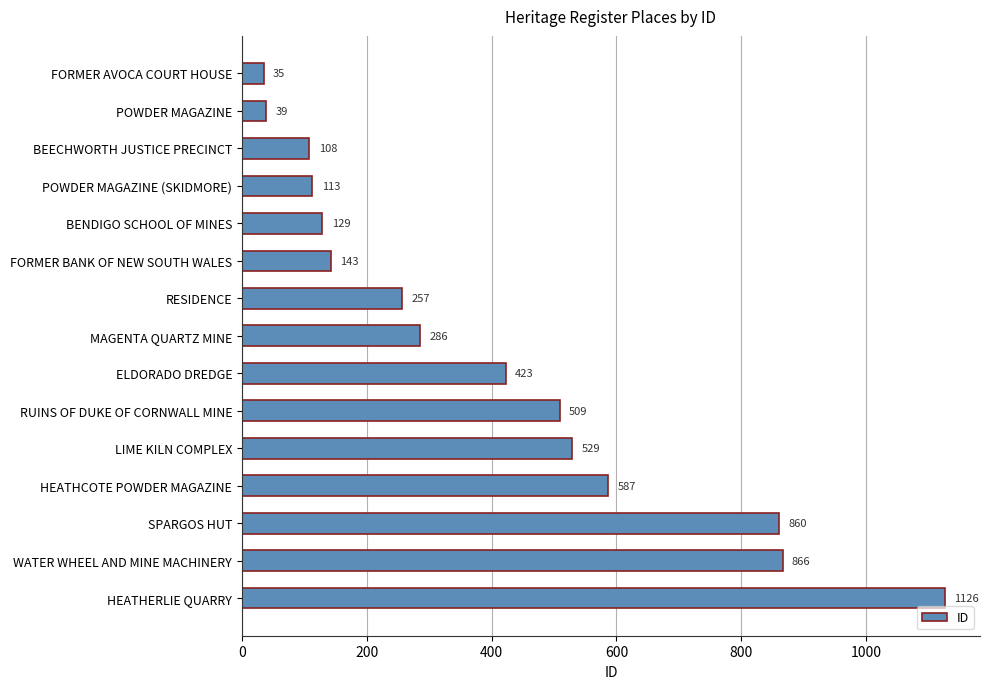

At which label is the value closest to 580?

HEATHCOTE POWDER MAGAZINE